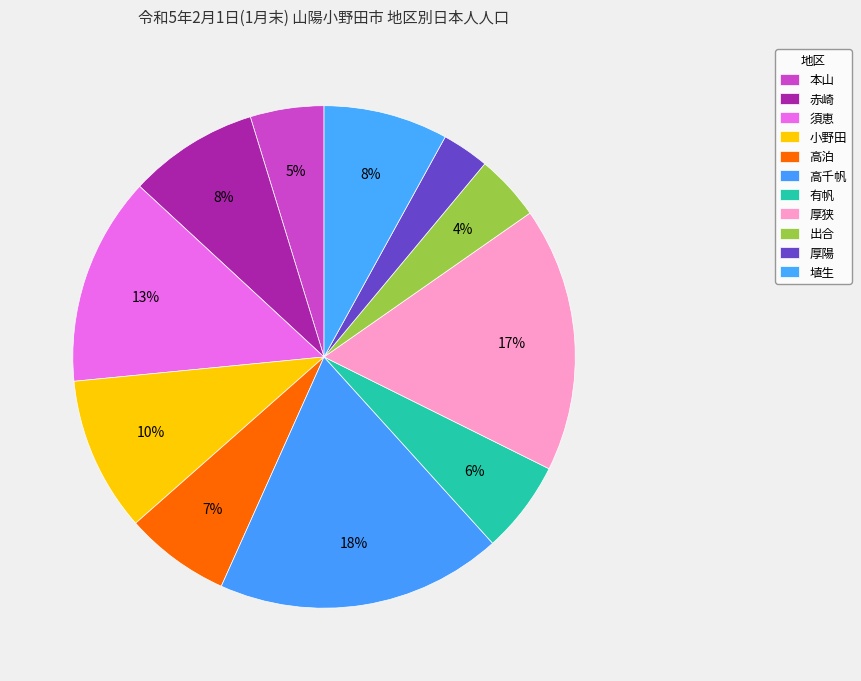

Is 埴生 the majority of the pie?

No